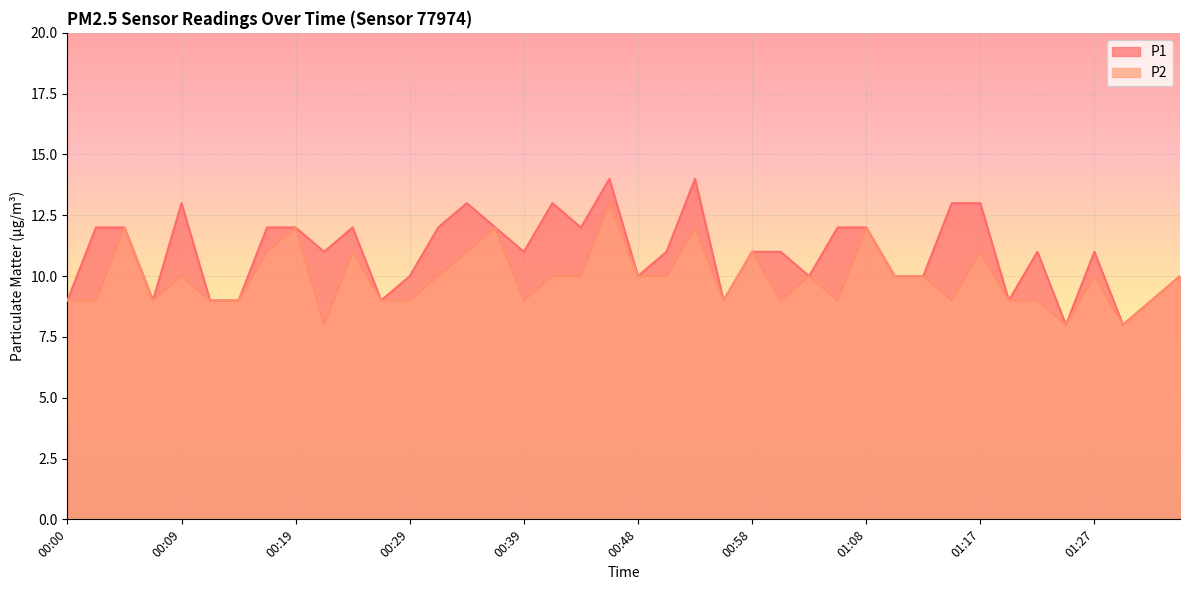

List the series in order of their peak value, highest first.

P1, P2